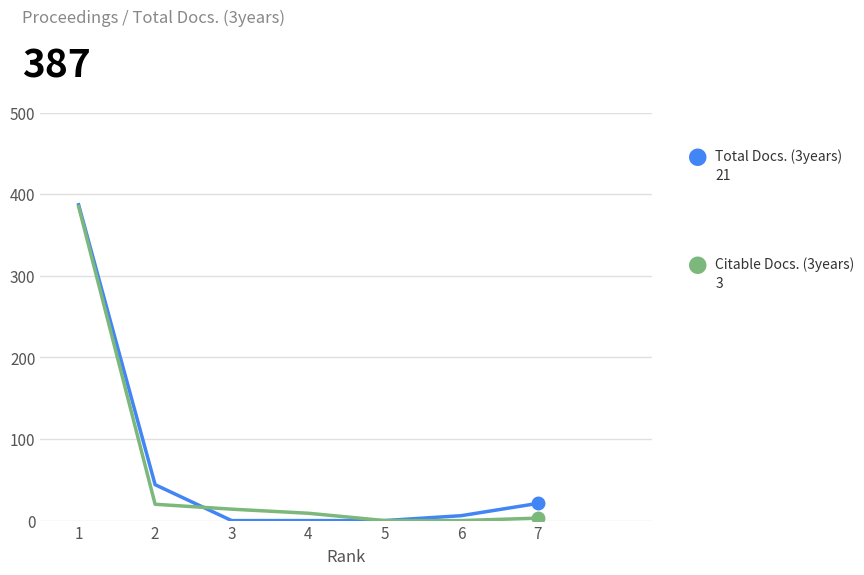

What is the greatest value displayed?

387